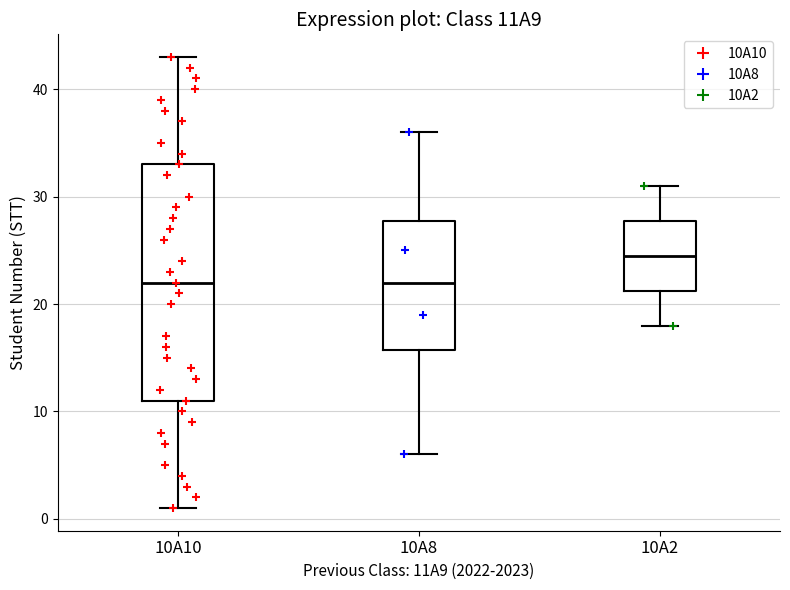

Reading left to right, transcribe this box plot: for each box, give where its median line is, the range the box spans, and where its two whiskers end, as read against the y-axis. The values are not printed on the chart, so give them approximately, as read against the axis.

10A10: median 22, box 11 to 33, whiskers 1 to 43
10A8: median 22, box 16 to 28, whiskers 6 to 36
10A2: median 25, box 21 to 28, whiskers 18 to 31